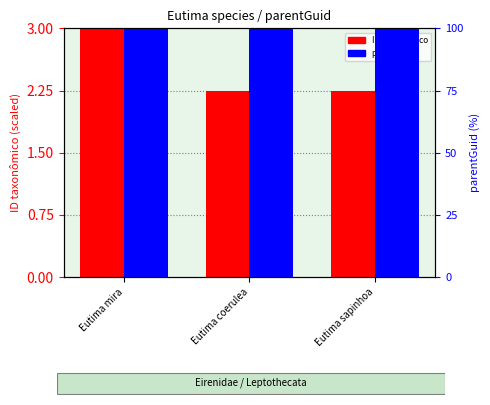

What is the total value across all series at Eutima coerulea?

102.2